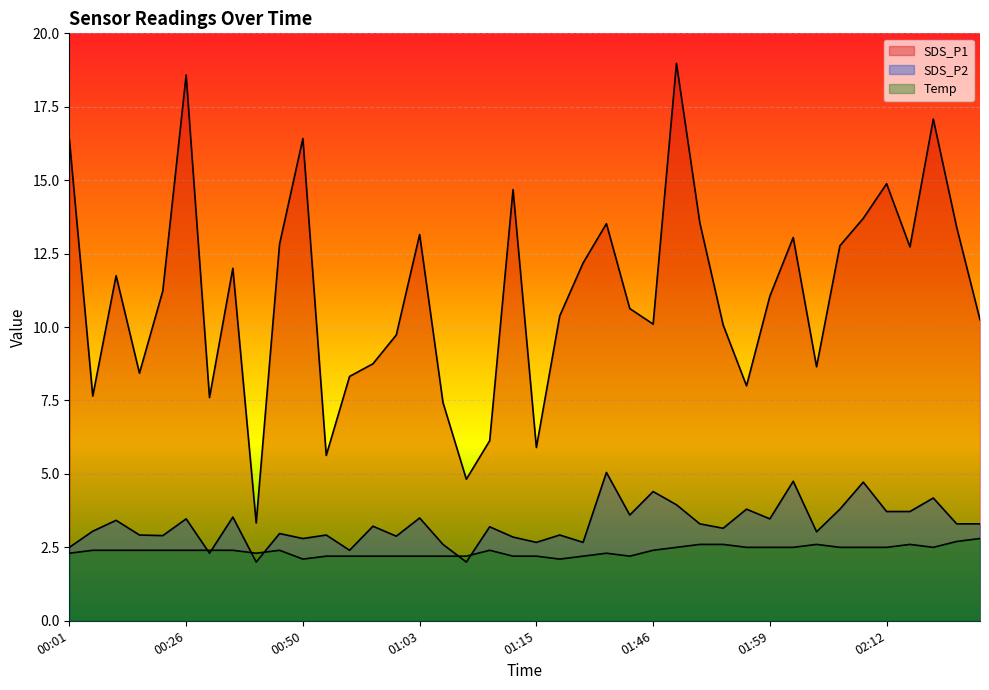

What is the difference between the SDS_P2 values at 01:18 and 00:57?

0.3